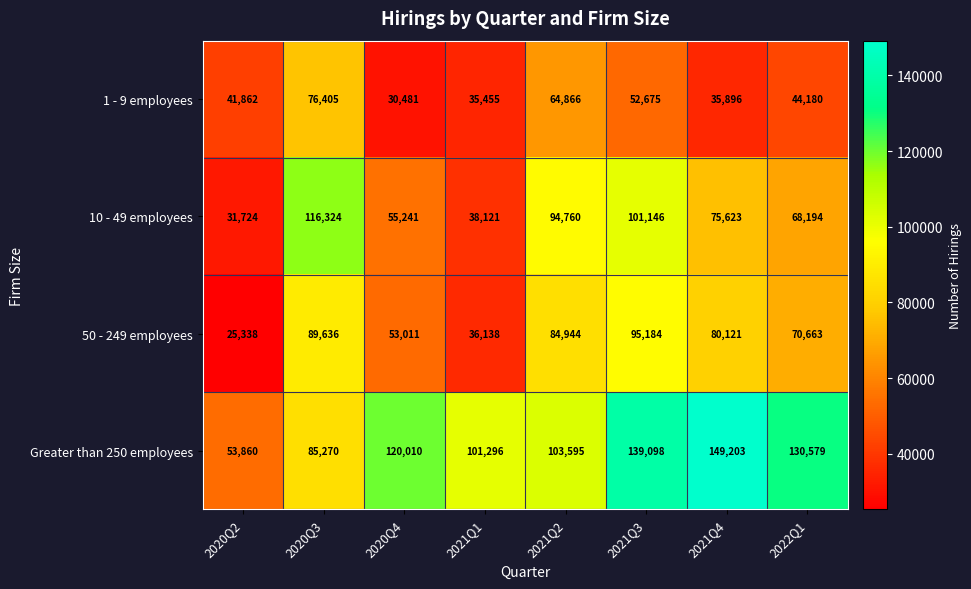

Which series changed the most between 2020Q2 and 2022Q1?

Greater than 250 employees